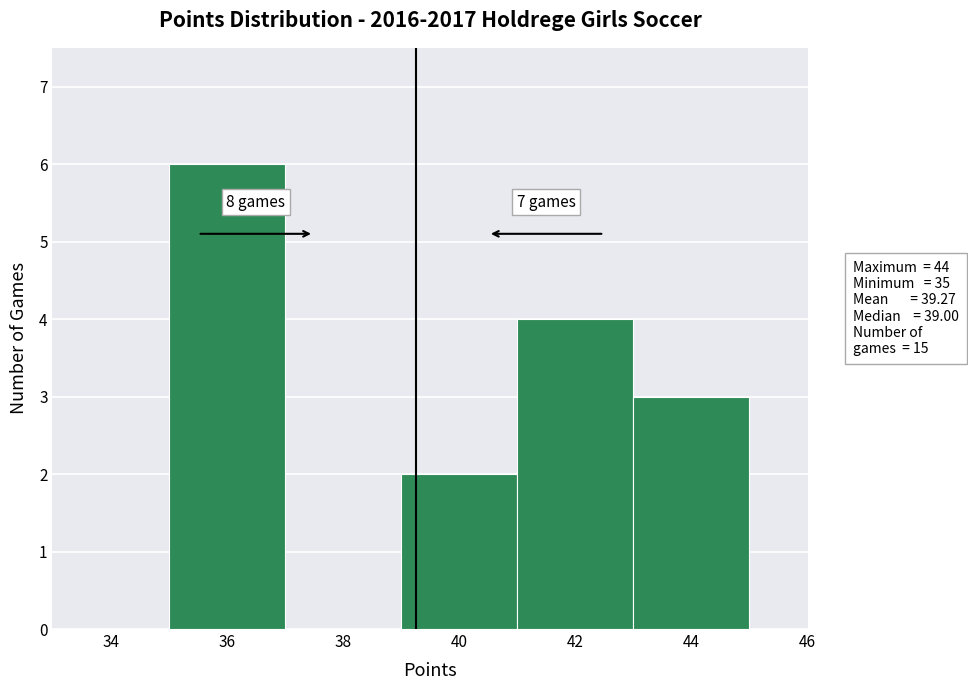

Which range on the x-axis has the tallest bar?

35 to 37